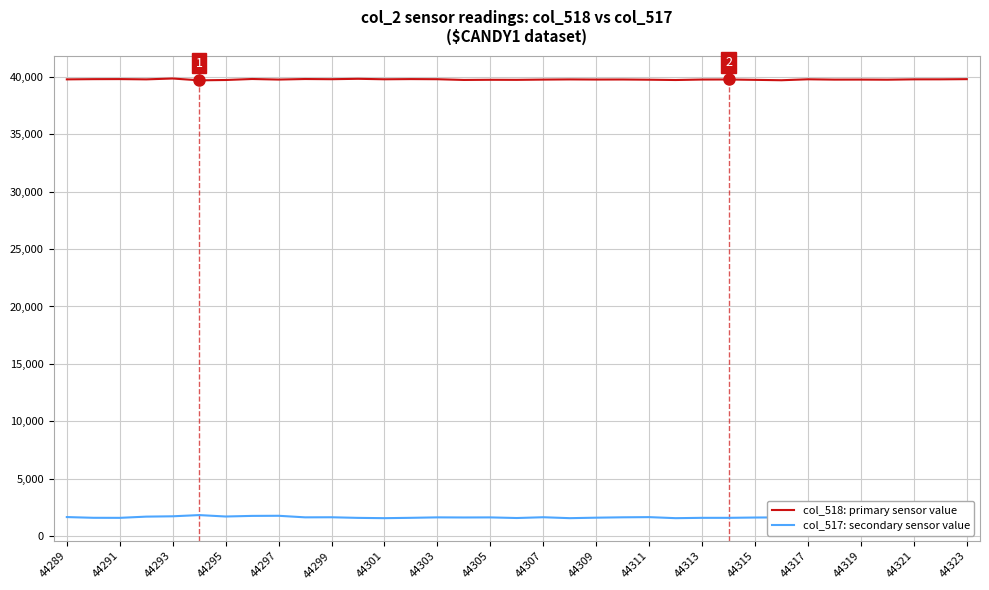

What is the maximum value shown in the chart?

39874